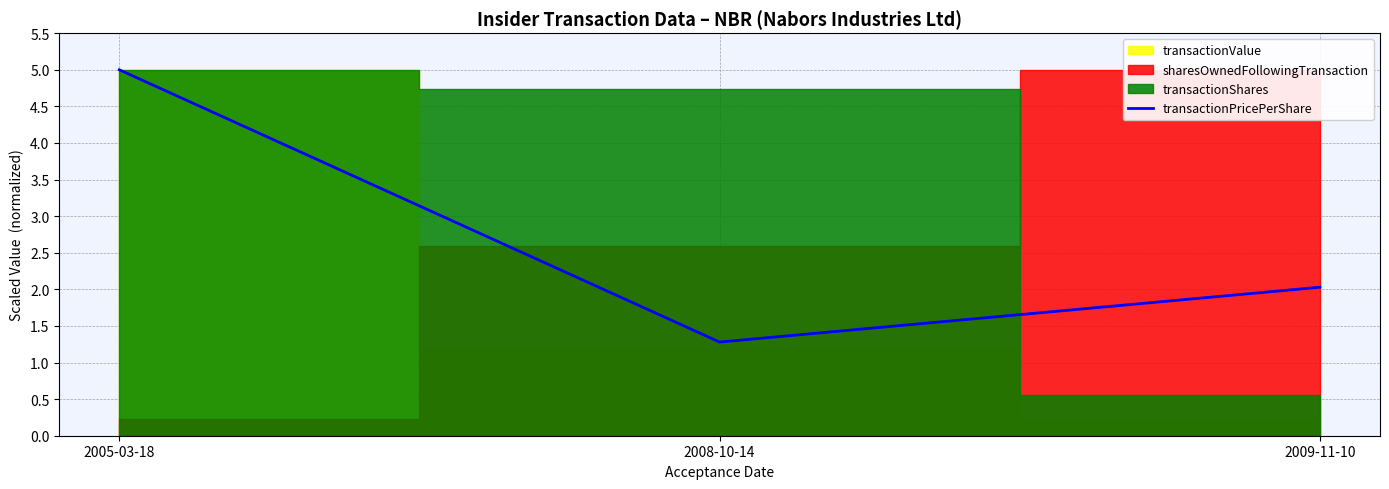

What position from the left is 2005-03-18?

1